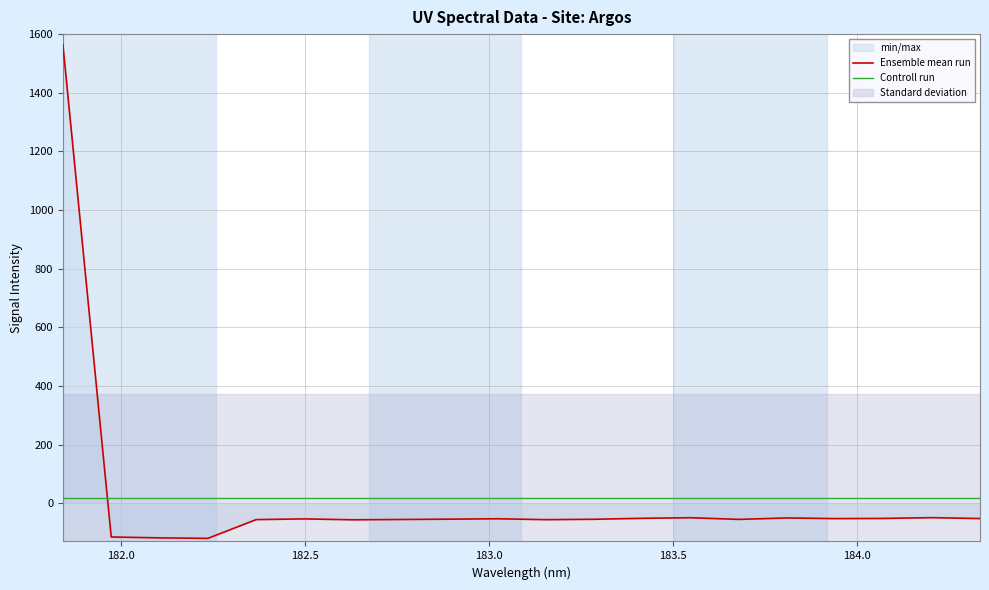

Which series has the largest total across all categories?

Controll run